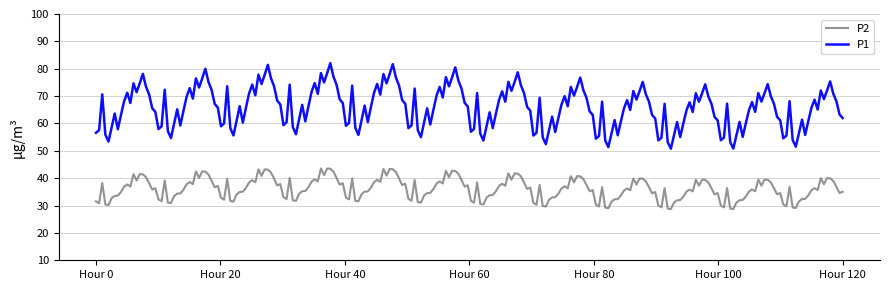

List the series in order of their overall mean, highest first.

P1, P2